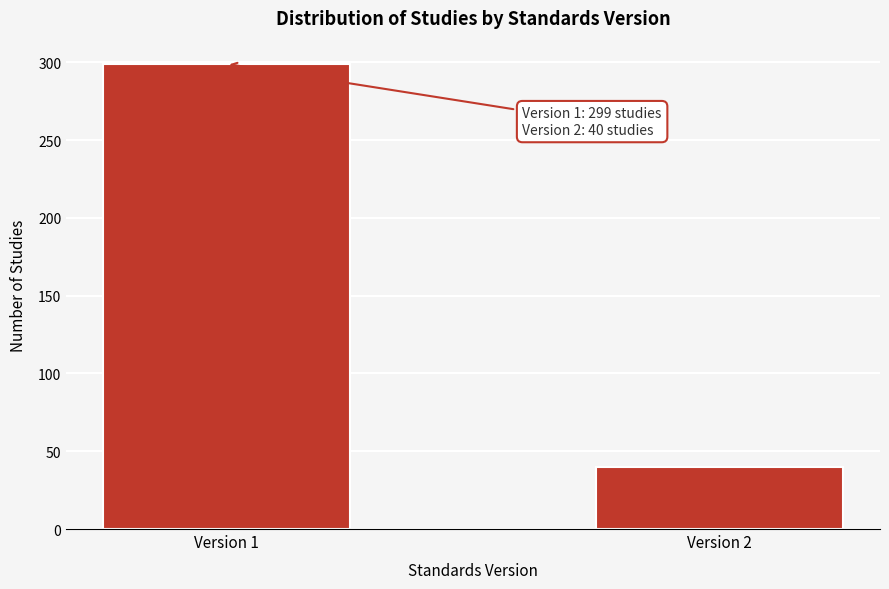

Reading left to right, extract all data points from this chart.

Version 1=299	Version 2=40